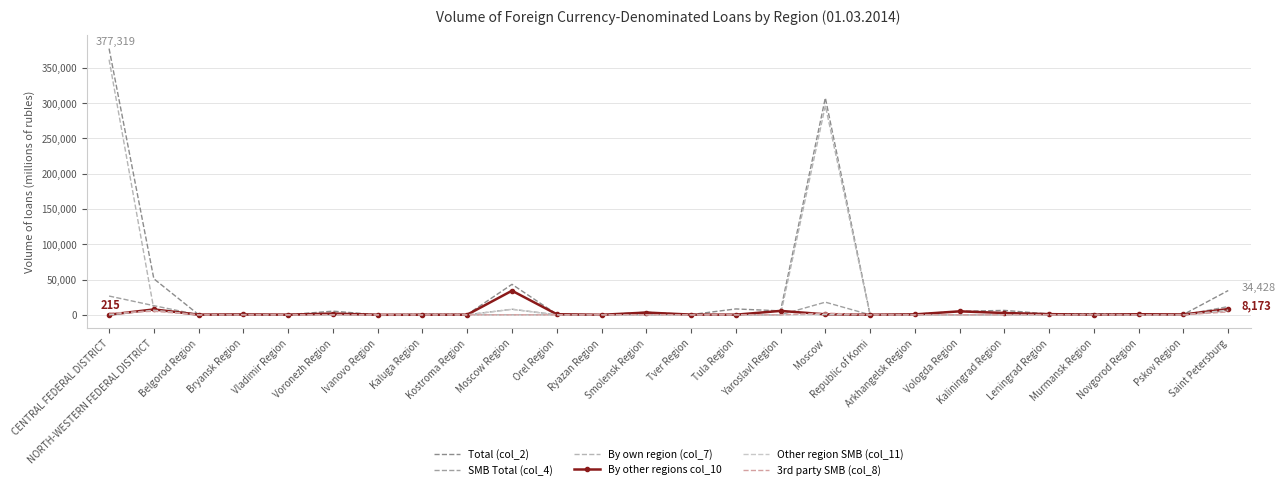

What is the label of the 8th point from the left?

Kaluga Region